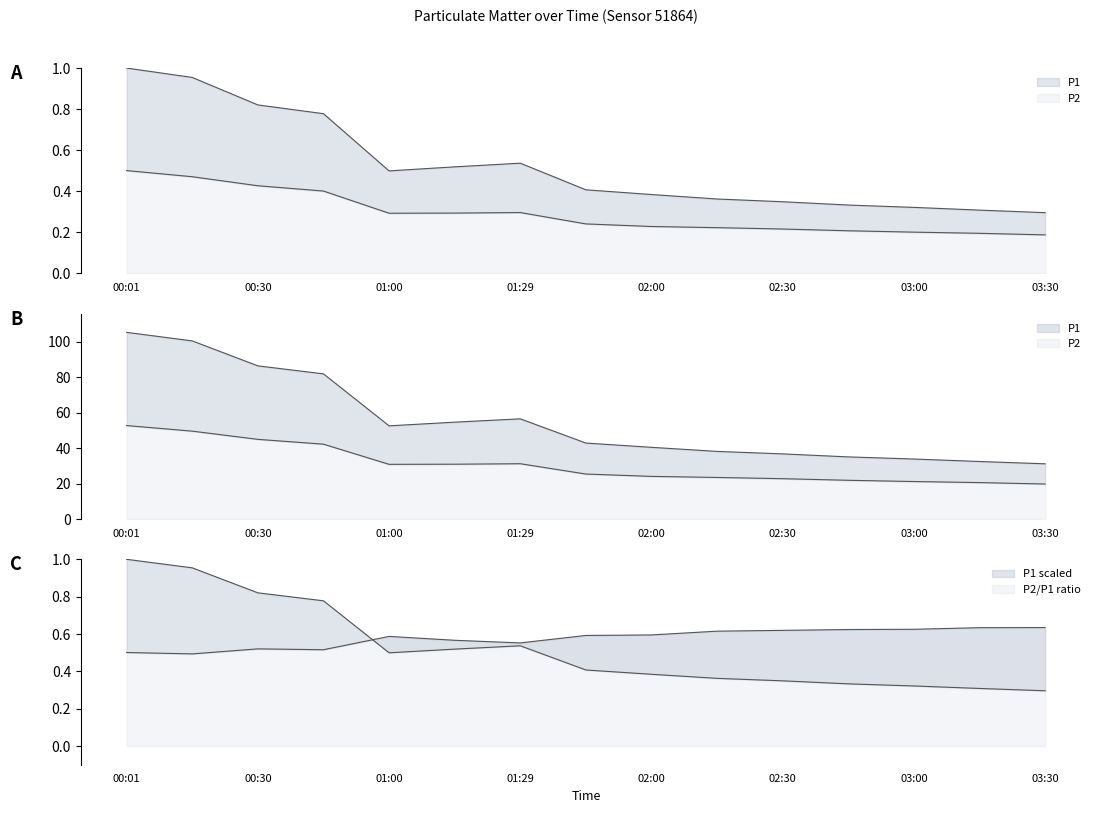

True or false: P1 has more than 2 points higher than both neighbors.

False